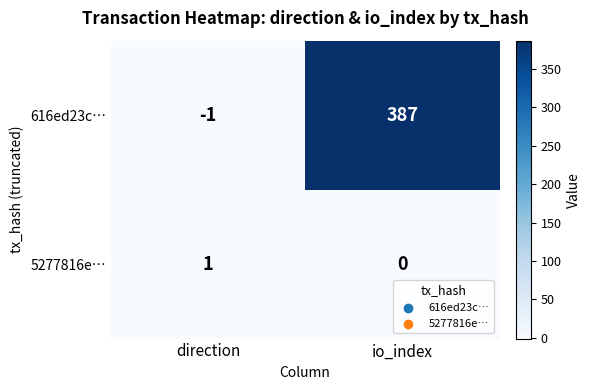

Reading left to right, extract all data points from this chart.

616ed23c…: direction=-1	io_index=387
5277816e…: direction=1	io_index=0